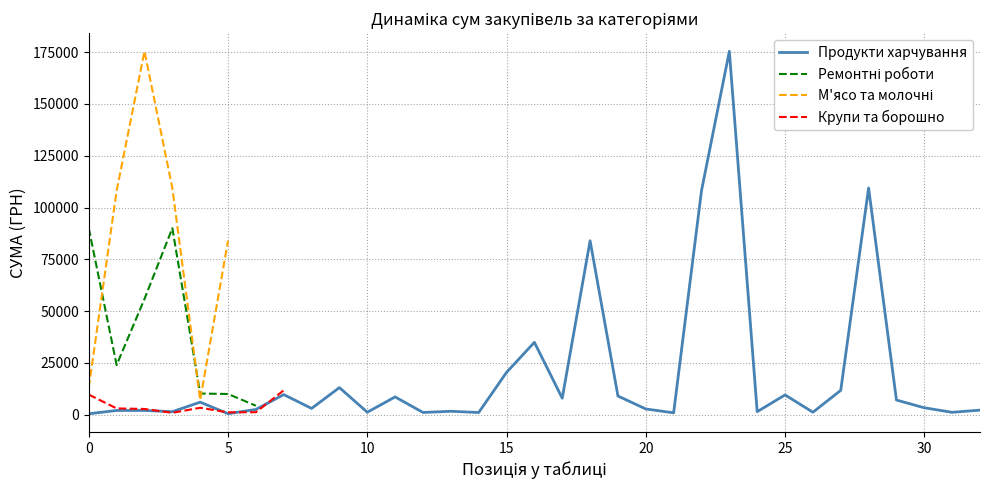

Between 11 and 12, which series saw the biggest shift?

Продукти харчування